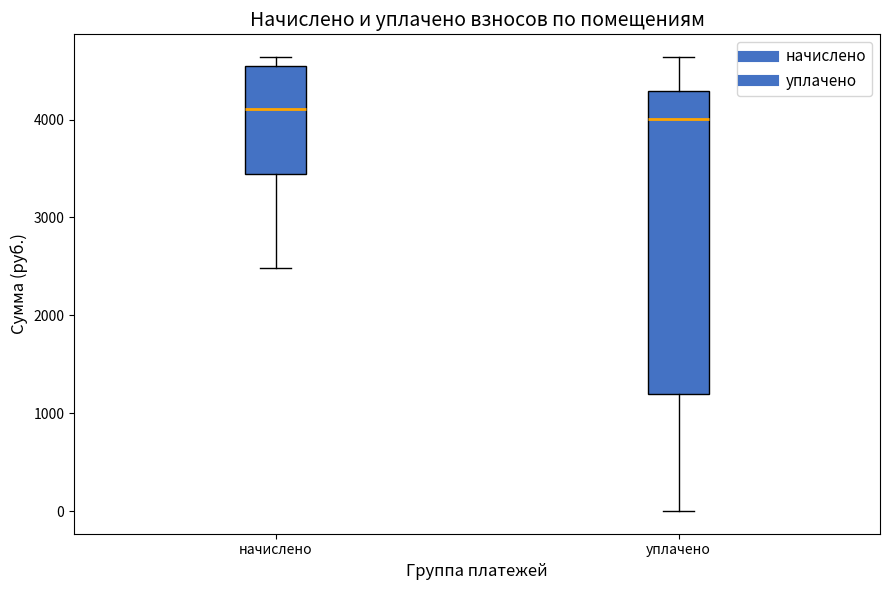

Which box has the highest median line?

начислено